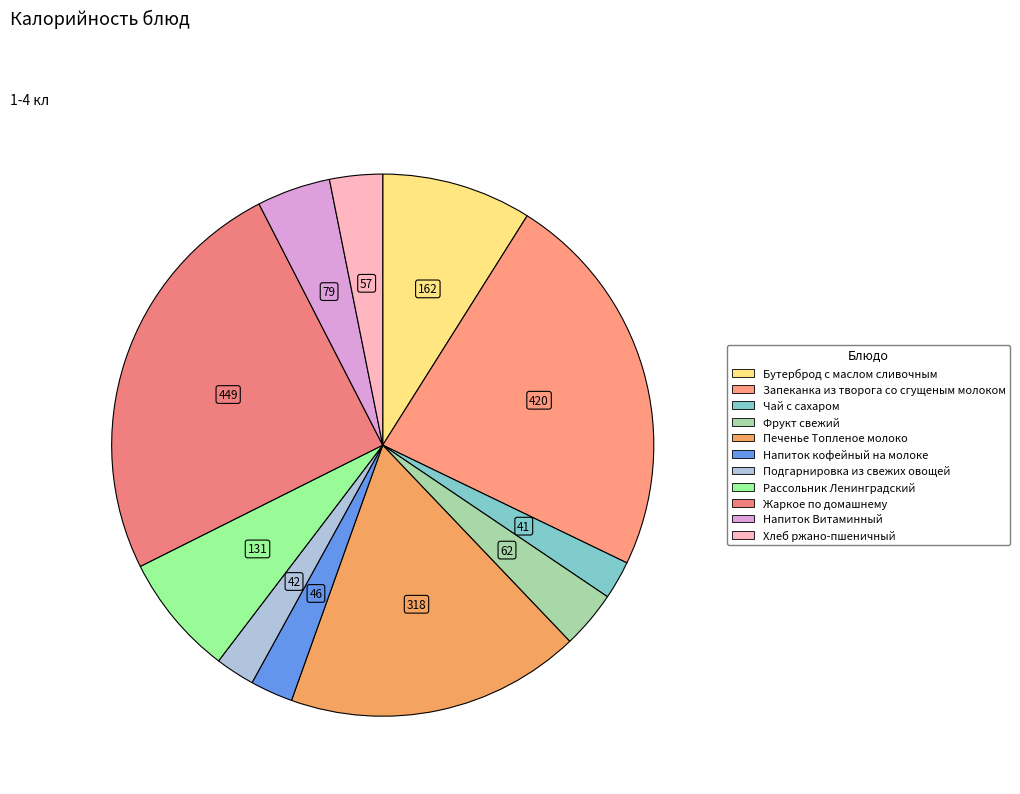

The Чай с сахаром slice represents 2% of the pie. True or false?

True